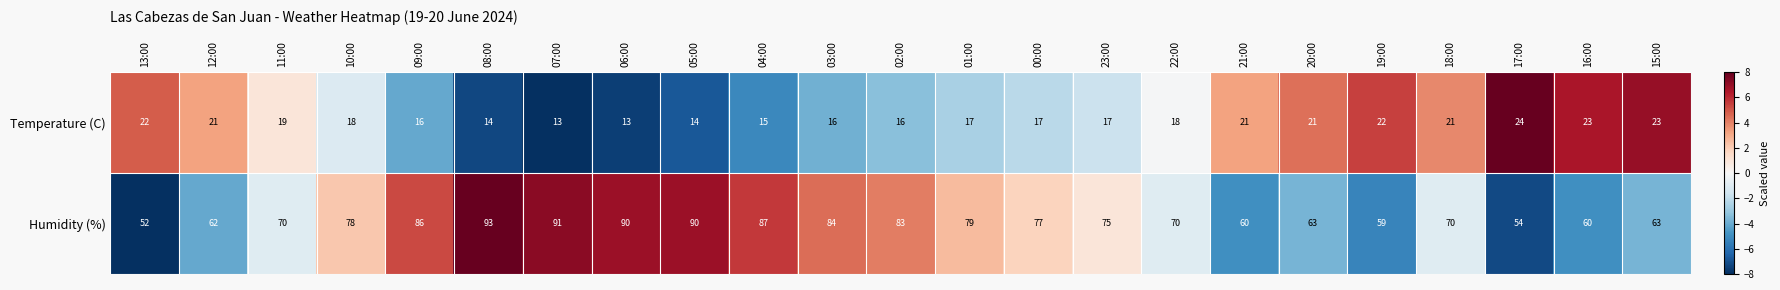

The value of Humidity (%) at 03:00 is 56. True or false?

False